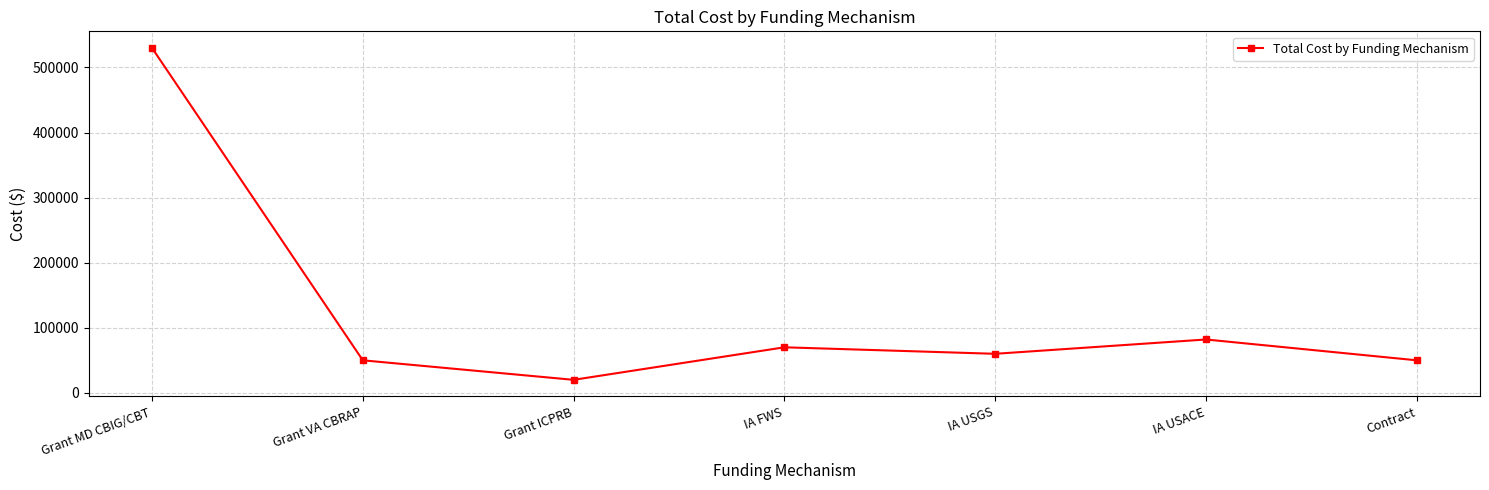

Reading left to right, list all the values displayed in this chart.

Grant MD CBIG/CBT=530000	Grant VA CBRAP=50000	Grant ICPRB=20000	IA FWS=70000	IA USGS=60000	IA USACE=82000	Contract=50000